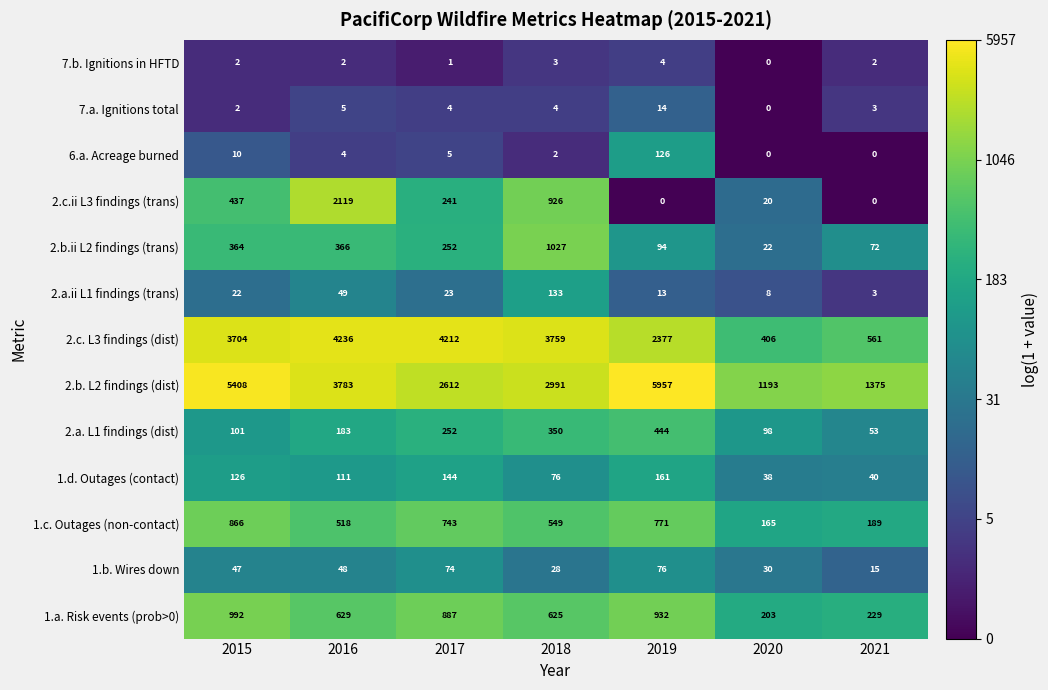

Between 2016 and 2021, which series saw the biggest shift?

2.c. L3 findings (dist)